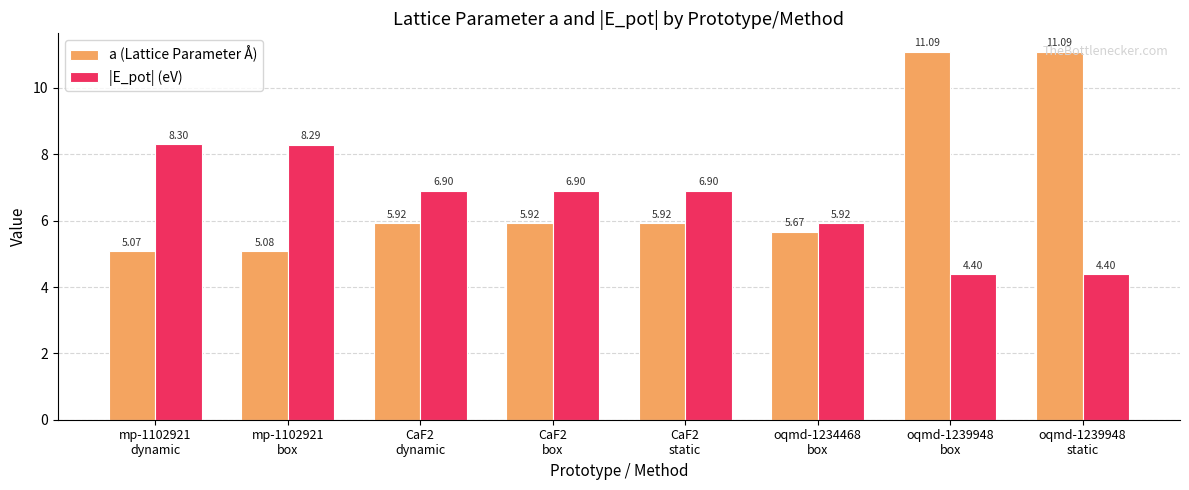

What is the label of the 8th bar from the right?

mp-1102921
dynamic